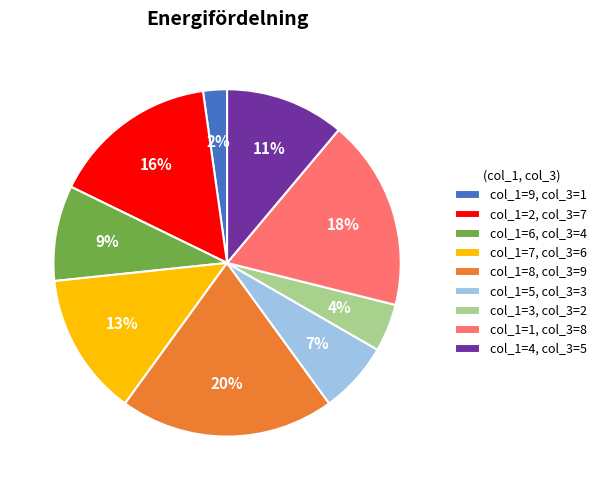

To the nearest percent, what is the difference between the largest and smallest slice percentages?

18%